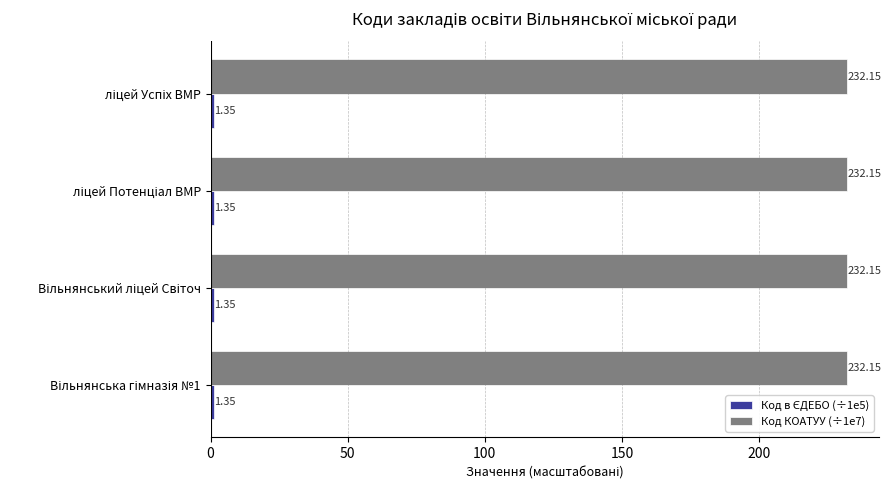

Which series has the largest total across all categories?

Код КОАТУУ (÷1e7)